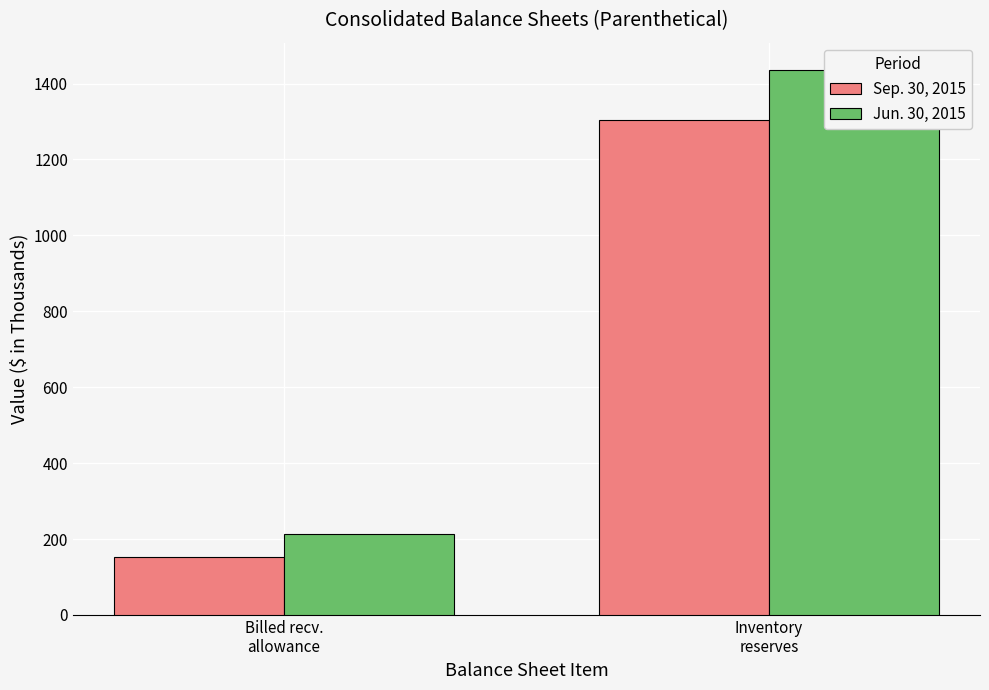

Which series has the largest range (max minus min)?

Jun. 30, 2015